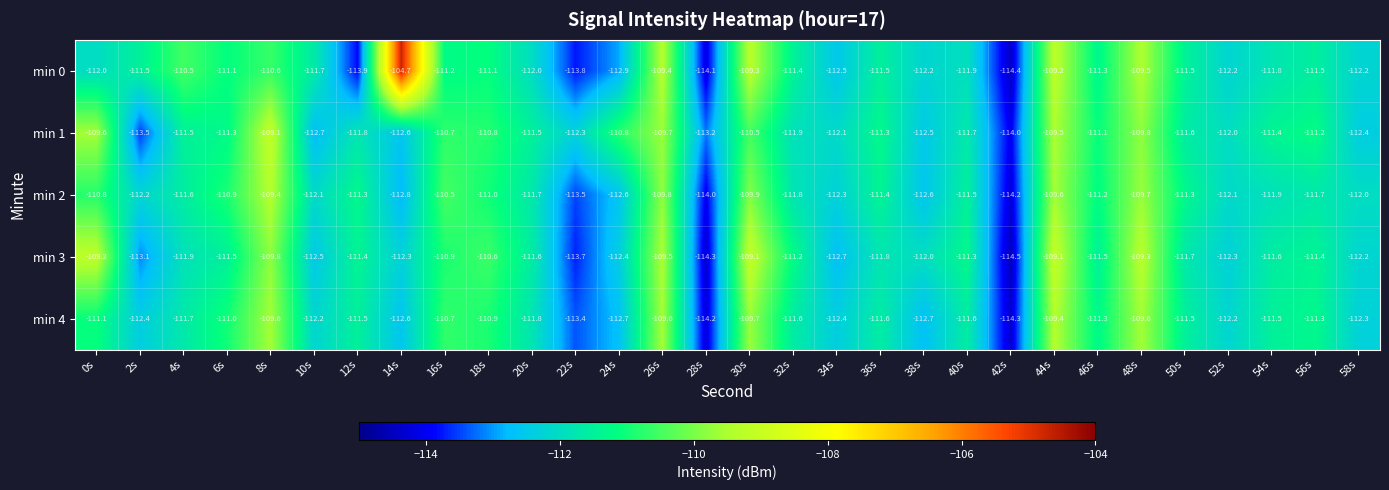

Where does the min 1 series first go above -111?

0s